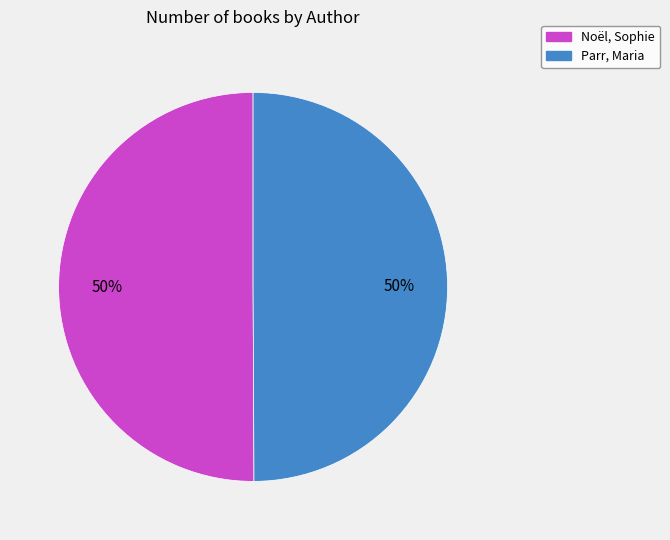

Do Parr, Maria and Noël, Sophie together represent more than half of the pie?

Yes